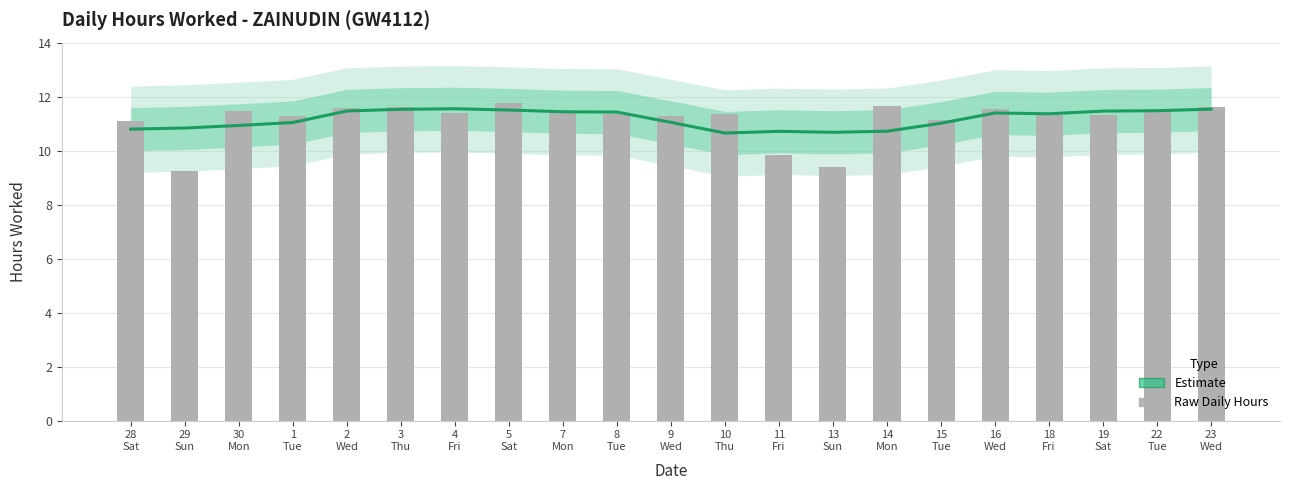

Is it true that the value at 3
Thu is 11.5?

True